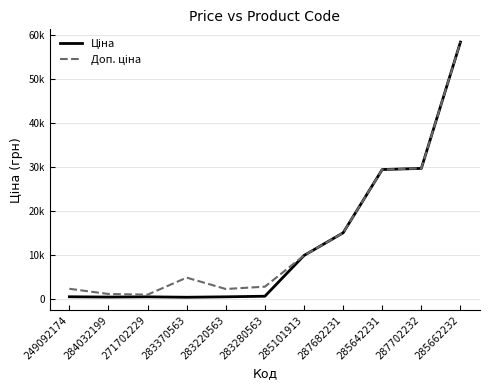

Does the chart have visible grid lines?

Yes